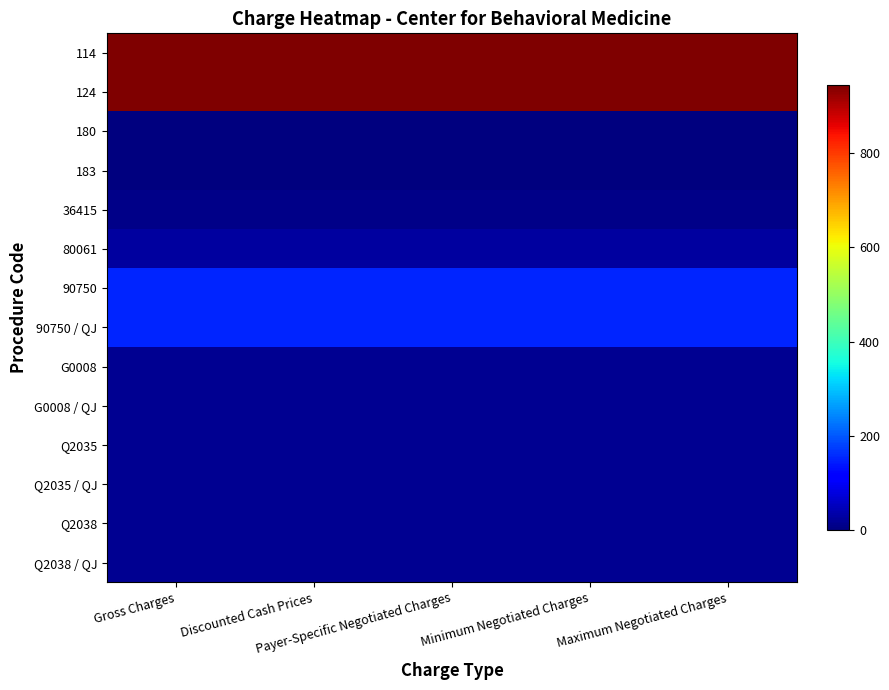

Reading left to right, transcribe all the data shown in this chart.

114: Gross Charges=943.0	Discounted Cash Prices=943.0	Payer-Specific Negotiated Charges=943.0	Minimum Negotiated Charges=943.0	Maximum Negotiated Charges=943.0
124: Gross Charges=943.0	Discounted Cash Prices=943.0	Payer-Specific Negotiated Charges=943.0	Minimum Negotiated Charges=943.0	Maximum Negotiated Charges=943.0
180: Gross Charges=0.0	Discounted Cash Prices=0.0	Payer-Specific Negotiated Charges=0.0	Minimum Negotiated Charges=0.0	Maximum Negotiated Charges=0.0
183: Gross Charges=0.0	Discounted Cash Prices=0.0	Payer-Specific Negotiated Charges=0.0	Minimum Negotiated Charges=0.0	Maximum Negotiated Charges=0.0
36415: Gross Charges=10.0	Discounted Cash Prices=10.0	Payer-Specific Negotiated Charges=10.0	Minimum Negotiated Charges=10.0	Maximum Negotiated Charges=10.0
80061: Gross Charges=26.1	Discounted Cash Prices=26.1	Payer-Specific Negotiated Charges=26.1	Minimum Negotiated Charges=26.1	Maximum Negotiated Charges=26.1
90750: Gross Charges=153.0	Discounted Cash Prices=153.0	Payer-Specific Negotiated Charges=153.0	Minimum Negotiated Charges=153.0	Maximum Negotiated Charges=153.0
90750 / QJ: Gross Charges=153.0	Discounted Cash Prices=153.0	Payer-Specific Negotiated Charges=153.0	Minimum Negotiated Charges=153.0	Maximum Negotiated Charges=153.0
G0008: Gross Charges=16.6	Discounted Cash Prices=16.6	Payer-Specific Negotiated Charges=16.6	Minimum Negotiated Charges=16.6	Maximum Negotiated Charges=16.6
G0008 / QJ: Gross Charges=16.6	Discounted Cash Prices=16.6	Payer-Specific Negotiated Charges=16.6	Minimum Negotiated Charges=16.6	Maximum Negotiated Charges=16.6
Q2035: Gross Charges=16.3	Discounted Cash Prices=16.3	Payer-Specific Negotiated Charges=16.3	Minimum Negotiated Charges=16.3	Maximum Negotiated Charges=16.3
Q2035 / QJ: Gross Charges=16.3	Discounted Cash Prices=16.3	Payer-Specific Negotiated Charges=16.3	Minimum Negotiated Charges=16.3	Maximum Negotiated Charges=16.3
Q2038: Gross Charges=16.3	Discounted Cash Prices=16.3	Payer-Specific Negotiated Charges=16.3	Minimum Negotiated Charges=16.3	Maximum Negotiated Charges=16.3
Q2038 / QJ: Gross Charges=16.3	Discounted Cash Prices=16.3	Payer-Specific Negotiated Charges=16.3	Minimum Negotiated Charges=16.3	Maximum Negotiated Charges=16.3